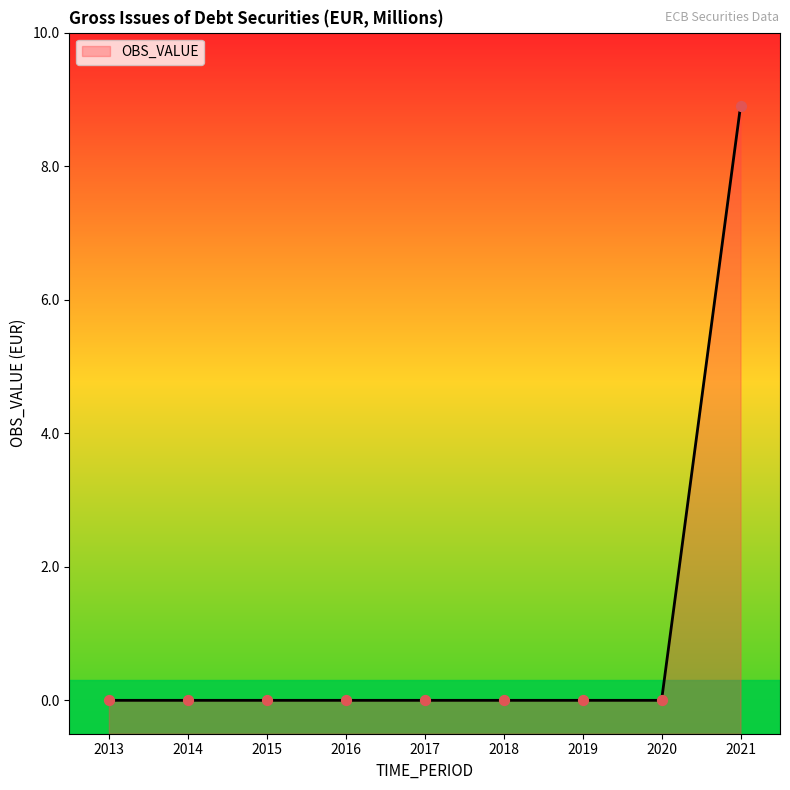

Which has a higher value, 2019 or 2021?

2021